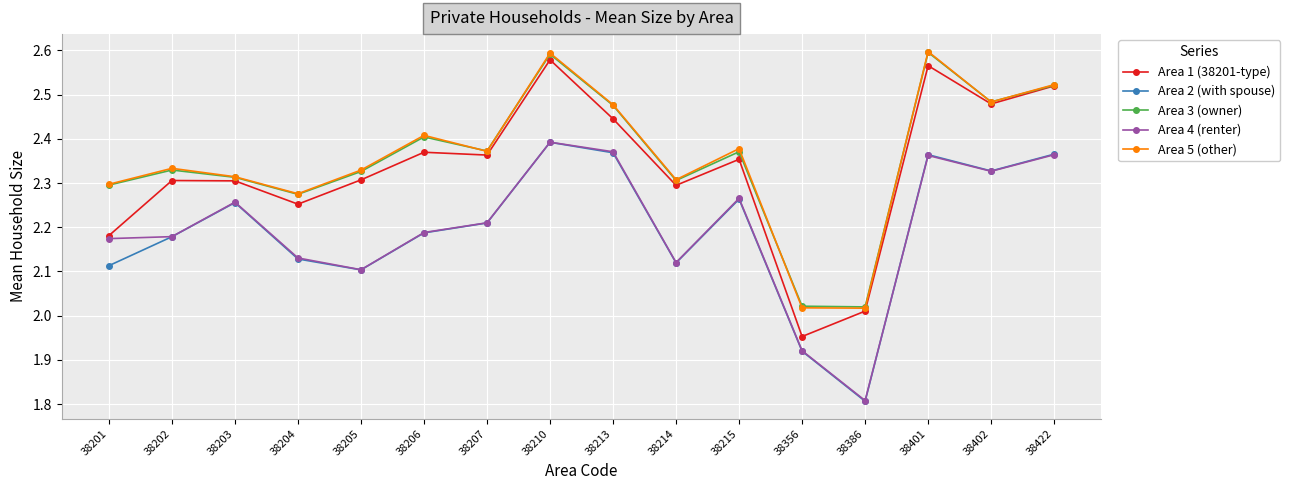

How many categories are shown in the chart?

16